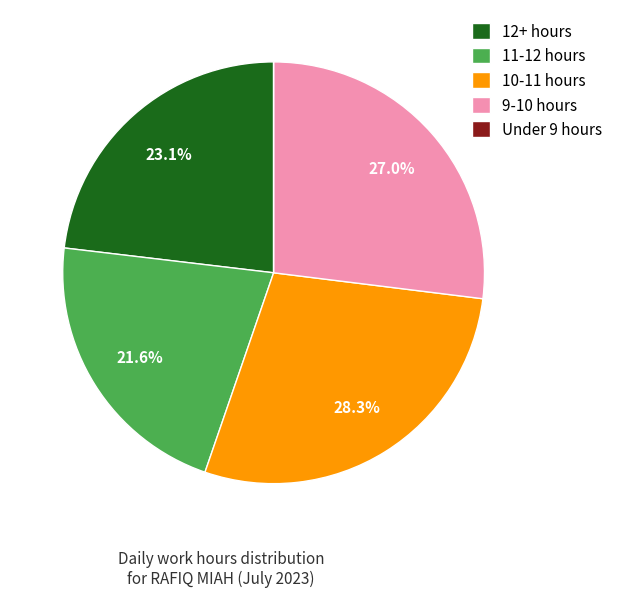

What is the total percentage of 12+ hours and 10-11 hours?

51.4%